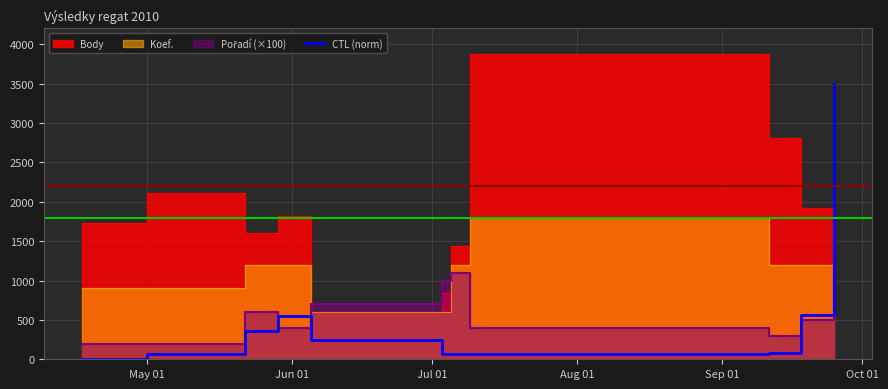

Reading right to left, extract all data points from this chart.

3500.0	557.2	80.5	69.1	68.5	67.3	242.8	545.8	361.2	61.3	0.0